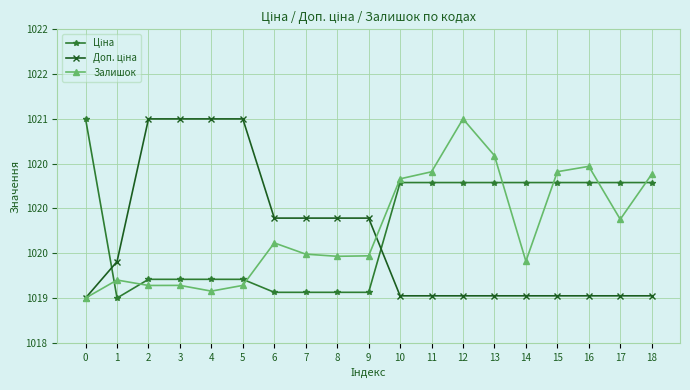

What is the difference between the Ціна values at 15 and 1?

1.3